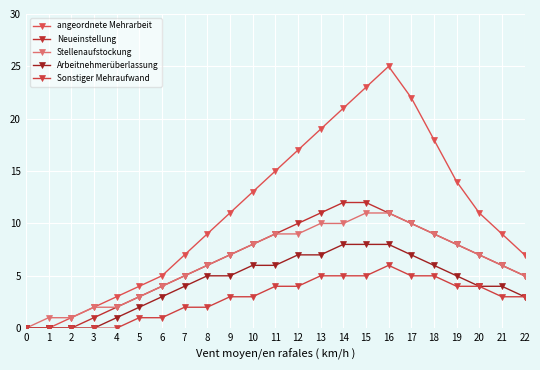

How many distinct data groups are displayed?

5